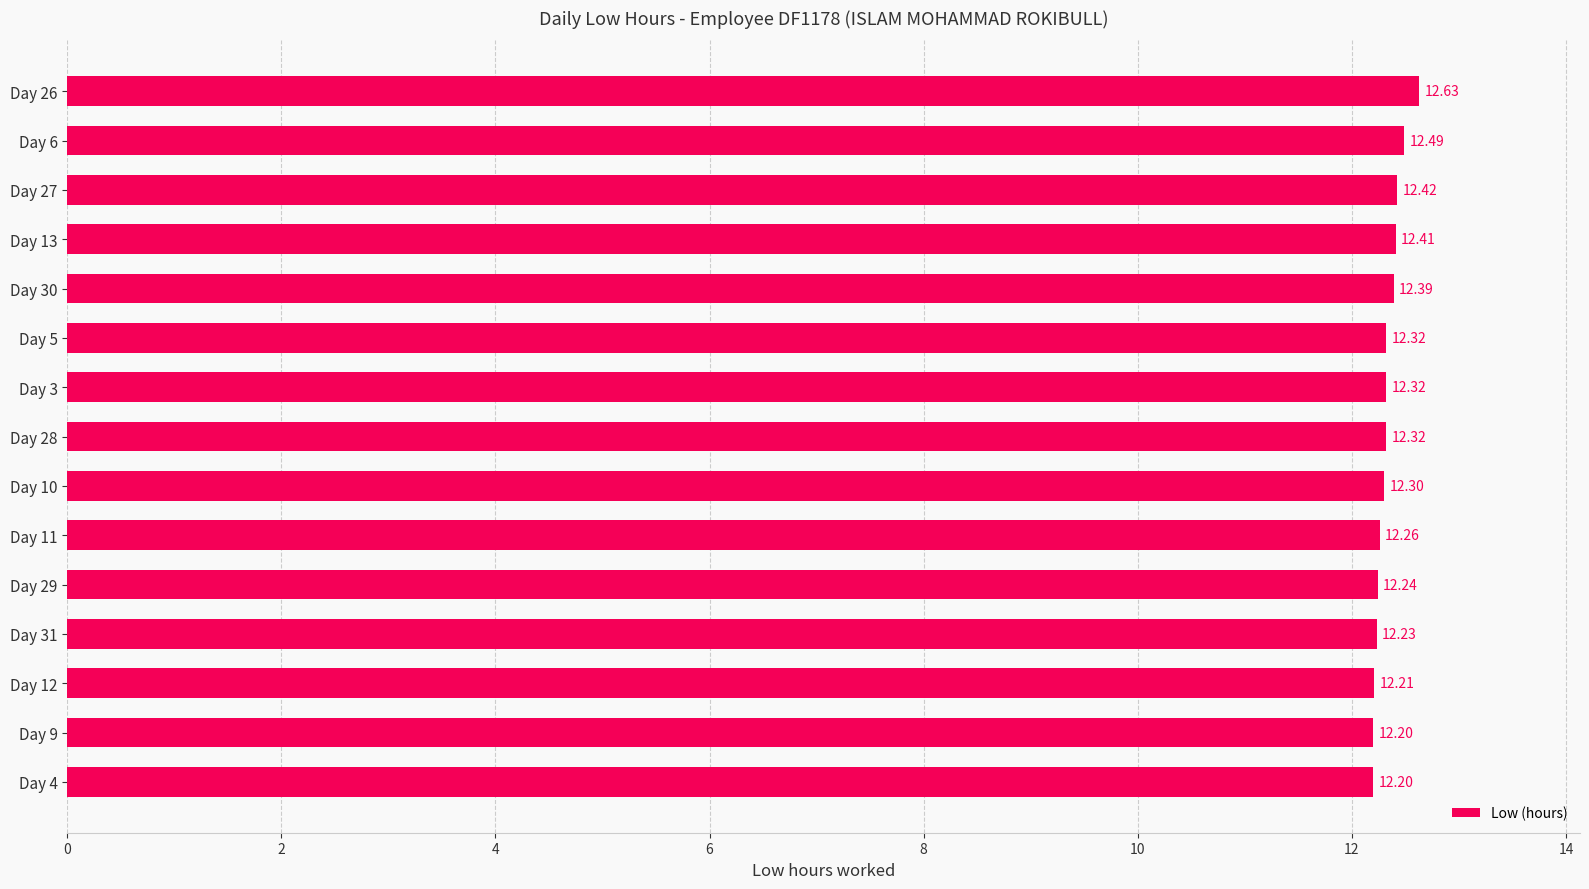

How many categories are shown in the chart?

15